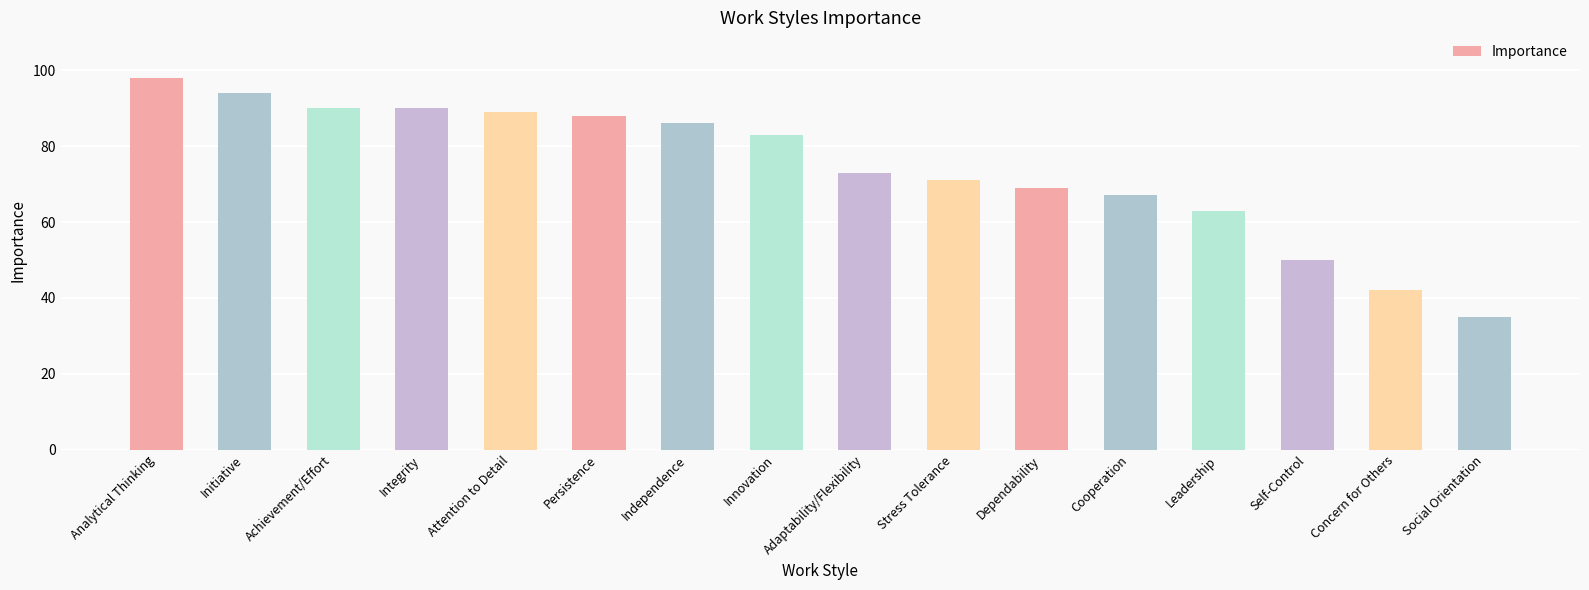

Which has a higher value, Innovation or Initiative?

Initiative